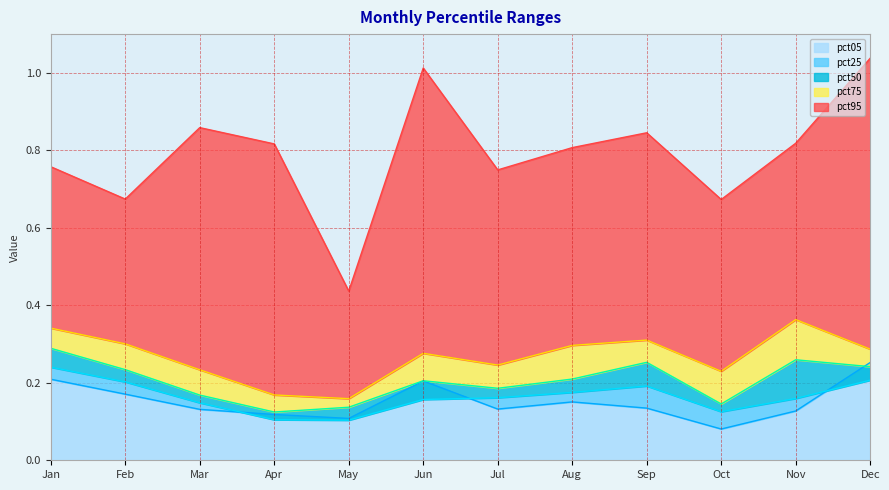

True or false: pct05 has a value of 0.1 at Jul.

True